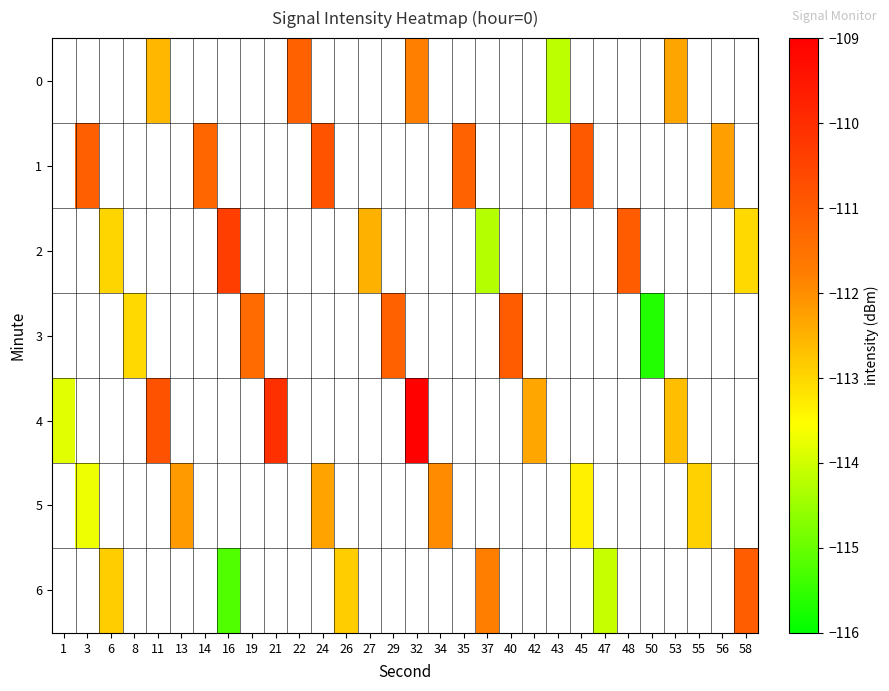

True or false: 2 has a value of -110.4 at 16.

True